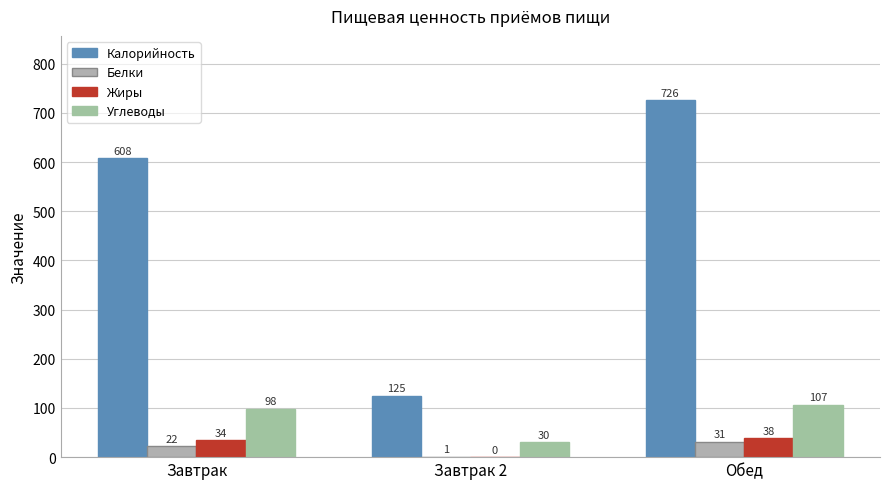

How many distinct data groups are displayed?

4